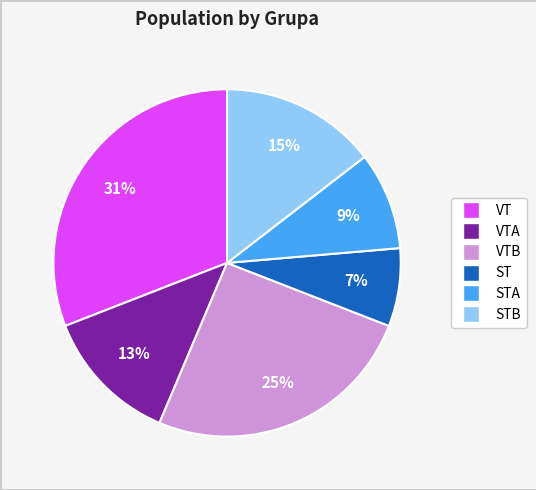

Is there a majority slice in this chart?

No